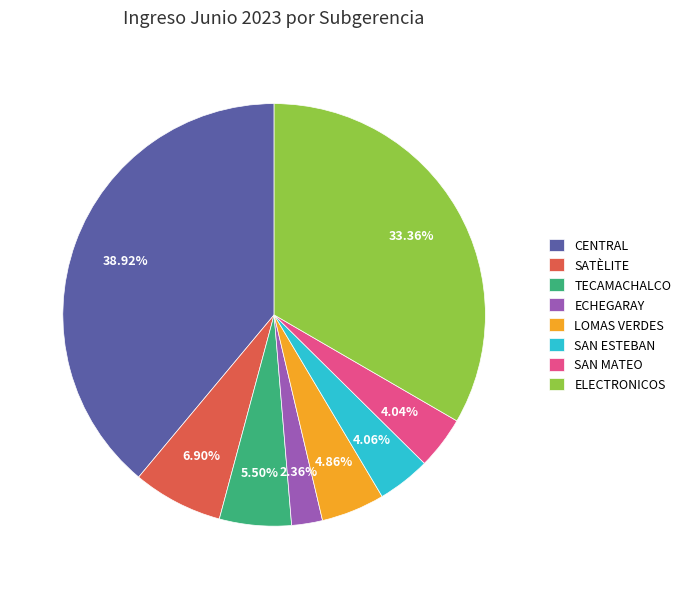

What is the ratio of the value at SAN ESTEBAN to the value at TECAMACHALCO?

0.7